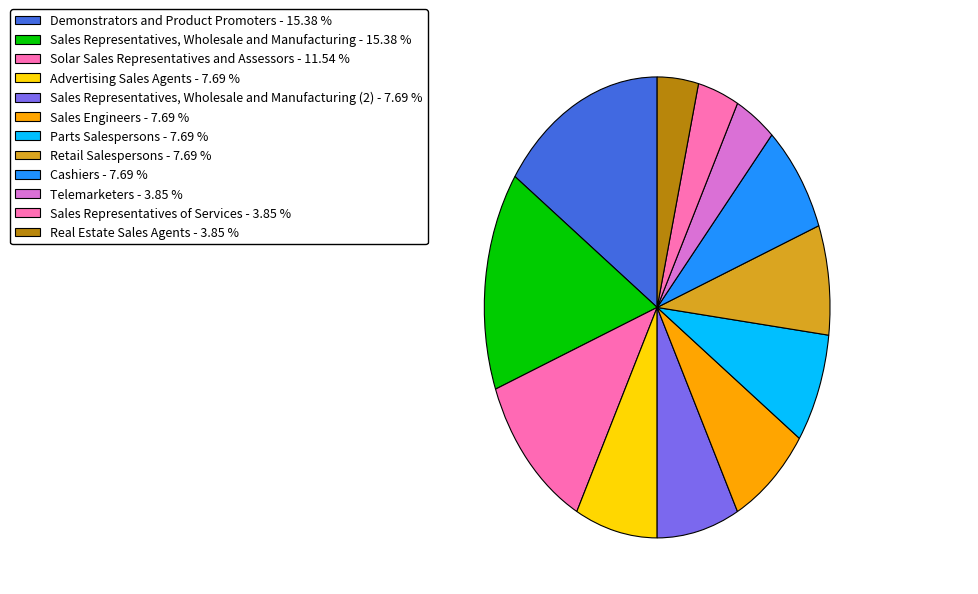

Count the number of slices in the pie.

12